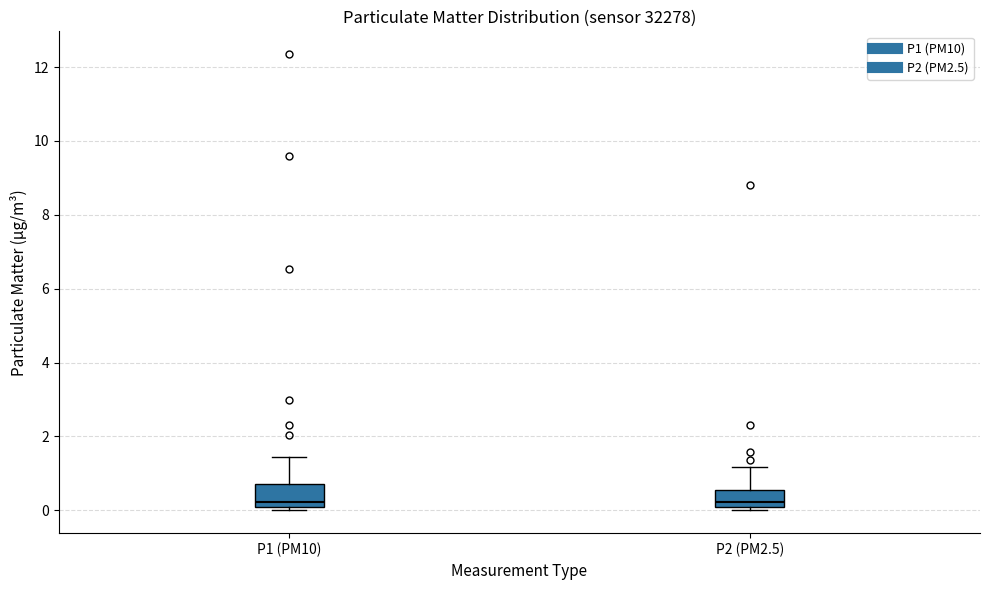

Where does the upper whisker of the box for P1 (PM10) end on the y-axis? The values are not printed on the chart, so give them approximately, as read against the axis.

1.4